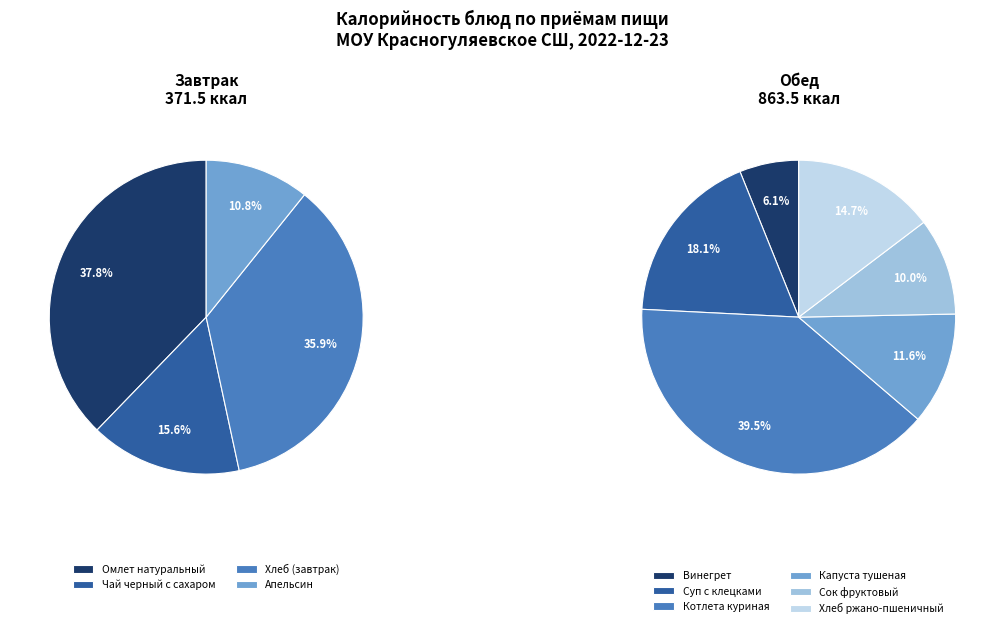

What is the change in value from Винегрет to Суп с клецками?

+103.6